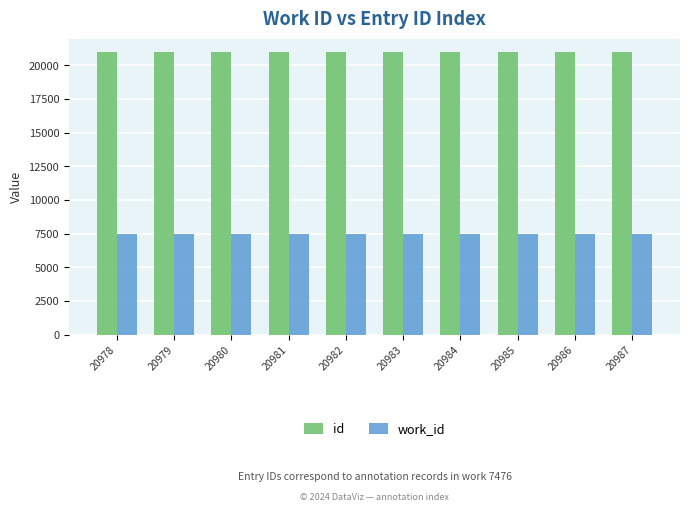

Rank the series by their maximum value, from highest to lowest.

id, work_id